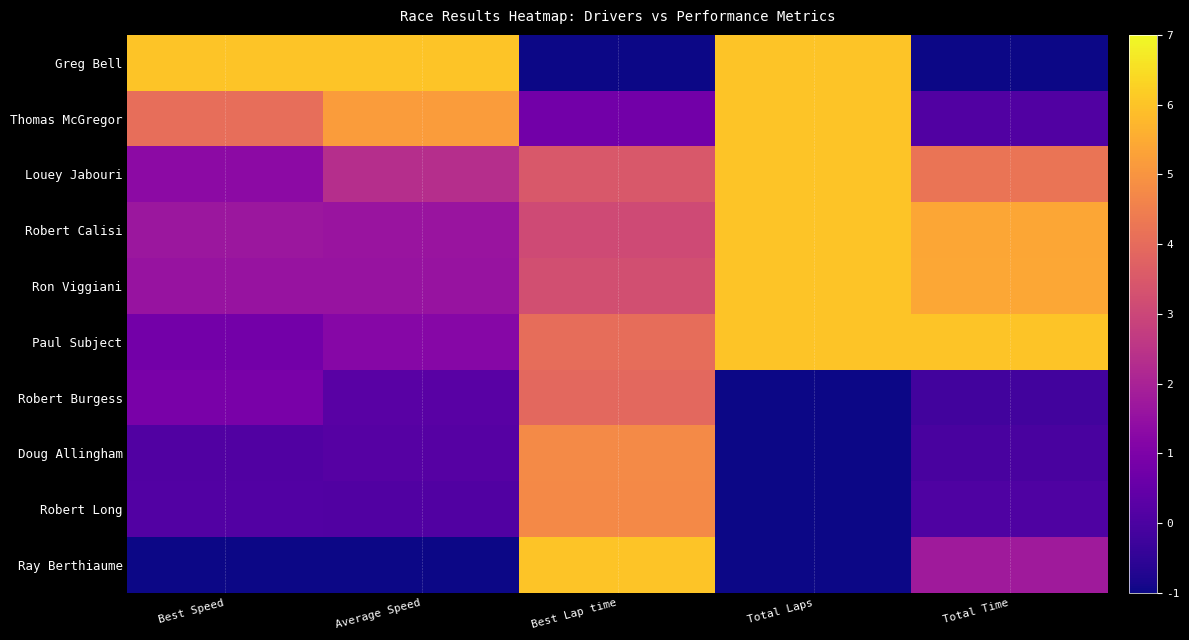

Between Total Laps and Total Time, which series saw the biggest shift?

Greg Bell